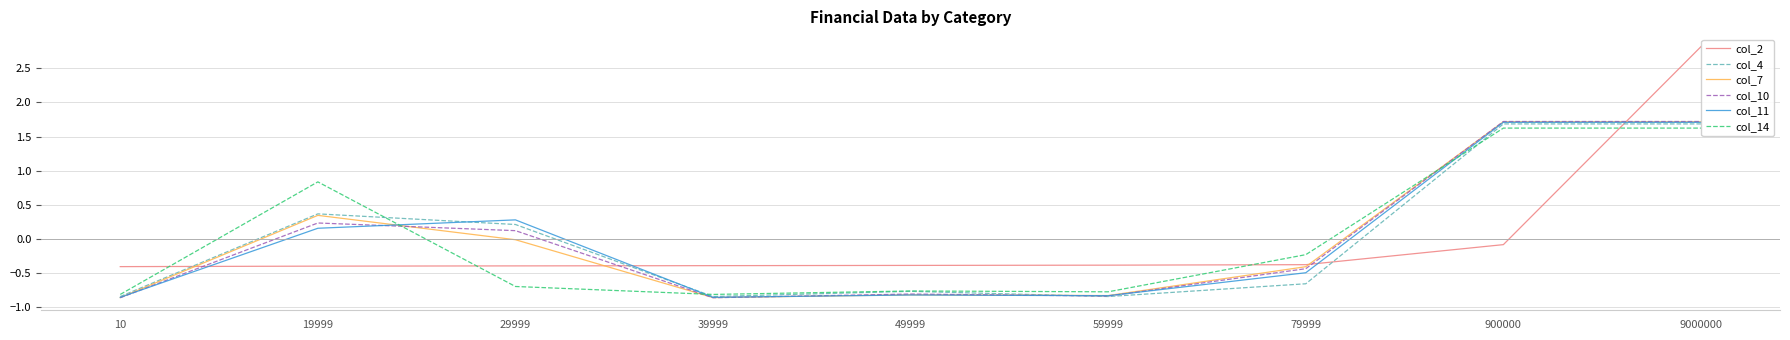

How many lines are shown in the chart?

6